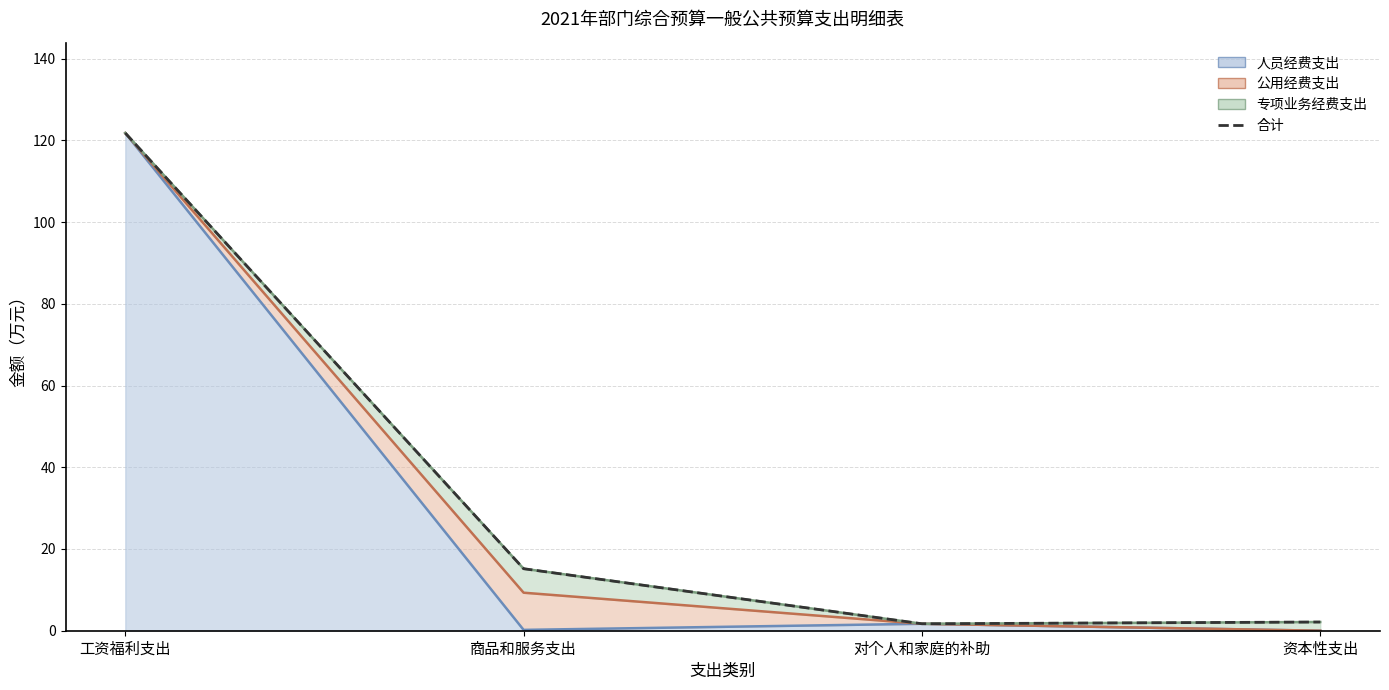

What is the change in value from 对个人和家庭的补助 to 资本性支出?

+0.4